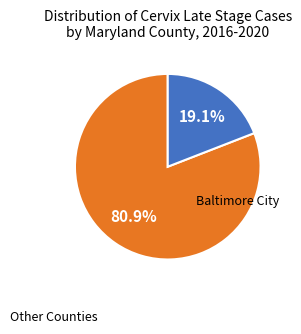

Does any single category account for the majority?

Yes